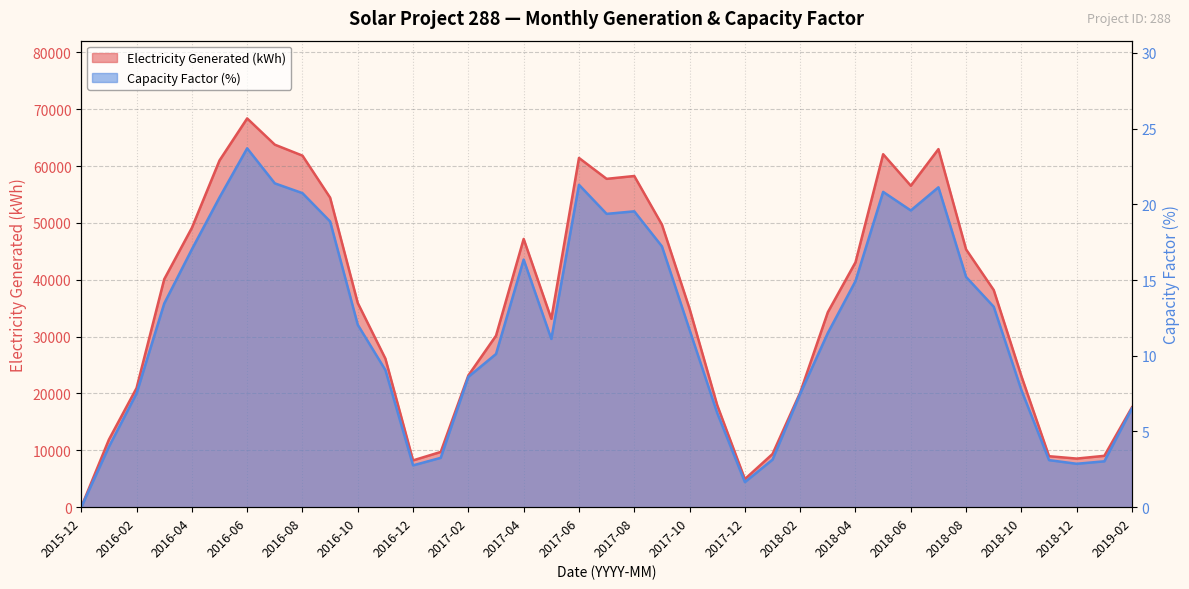

Which category has the highest value in the Capacity Factor (%) series?

2016-06